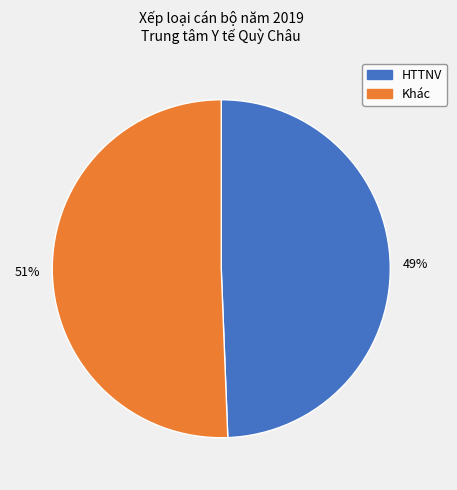

The HTTNV slice represents 49% of the pie. True or false?

True